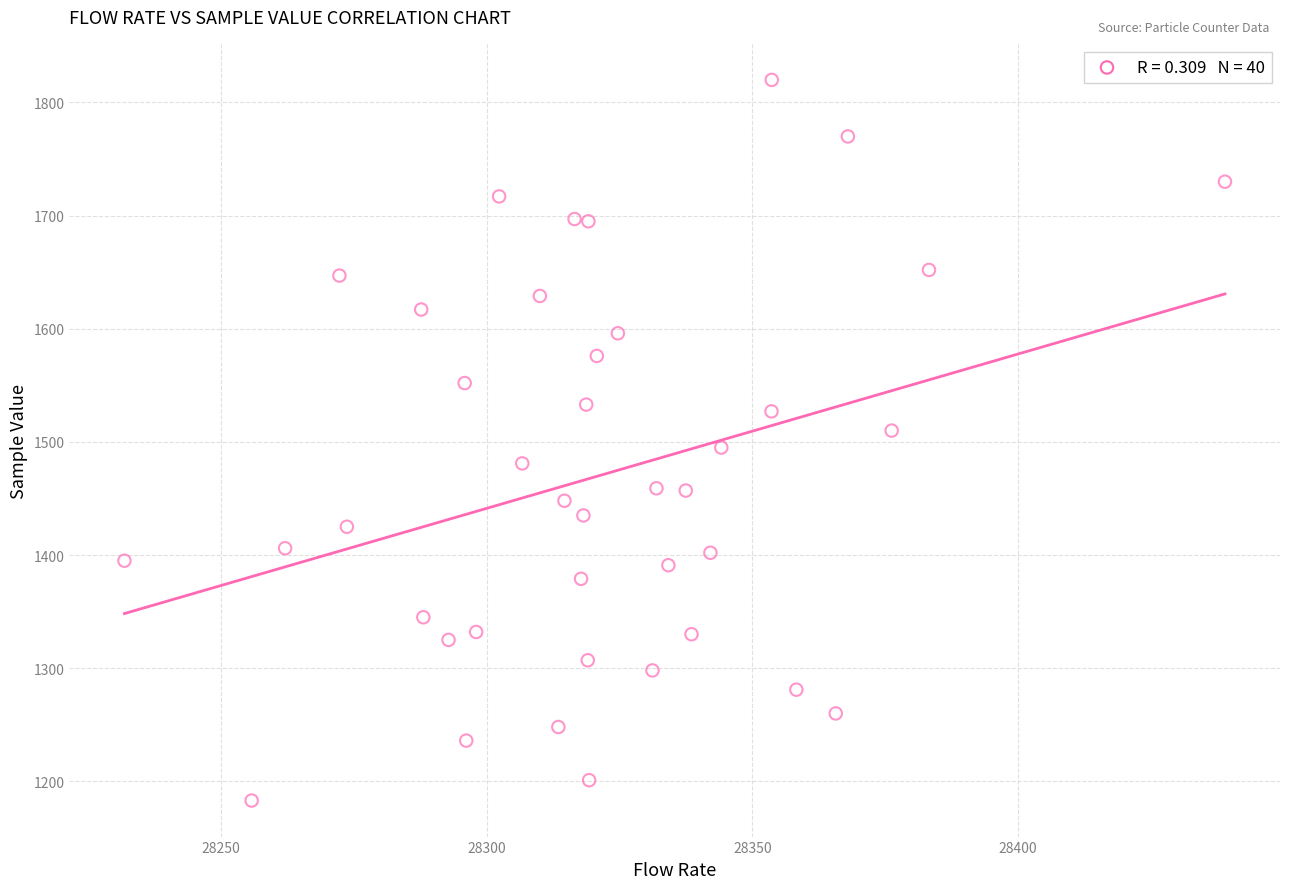

What is the range of Y values (max minus min)?

637